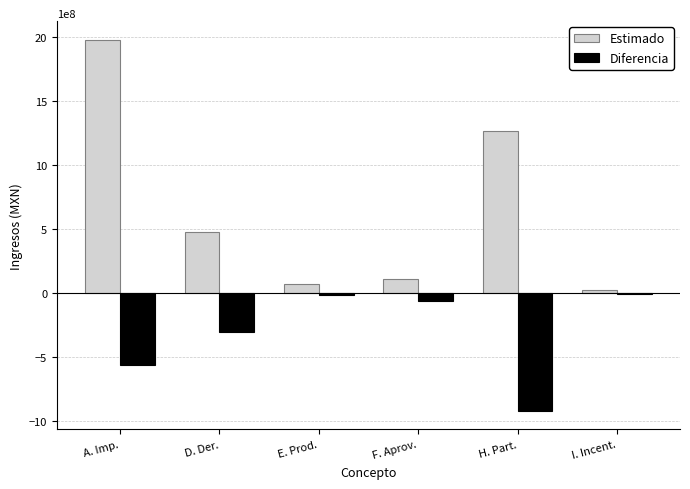

Rank the series by their average value, from lowest to highest.

Diferencia, Estimado